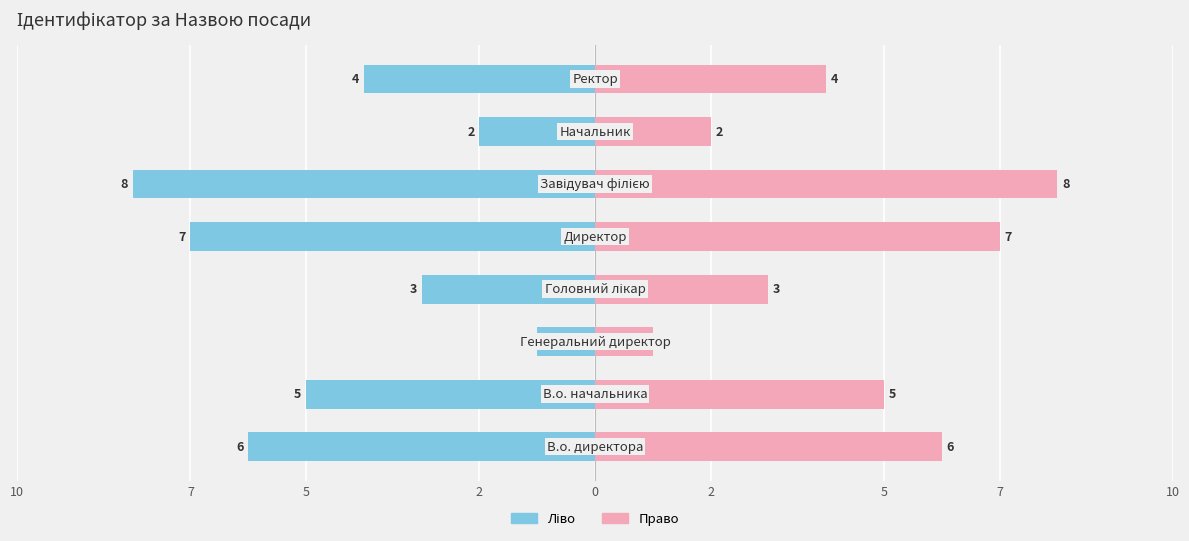

Is it true that Ідентифікатор (право) equals 4 at 7?

True